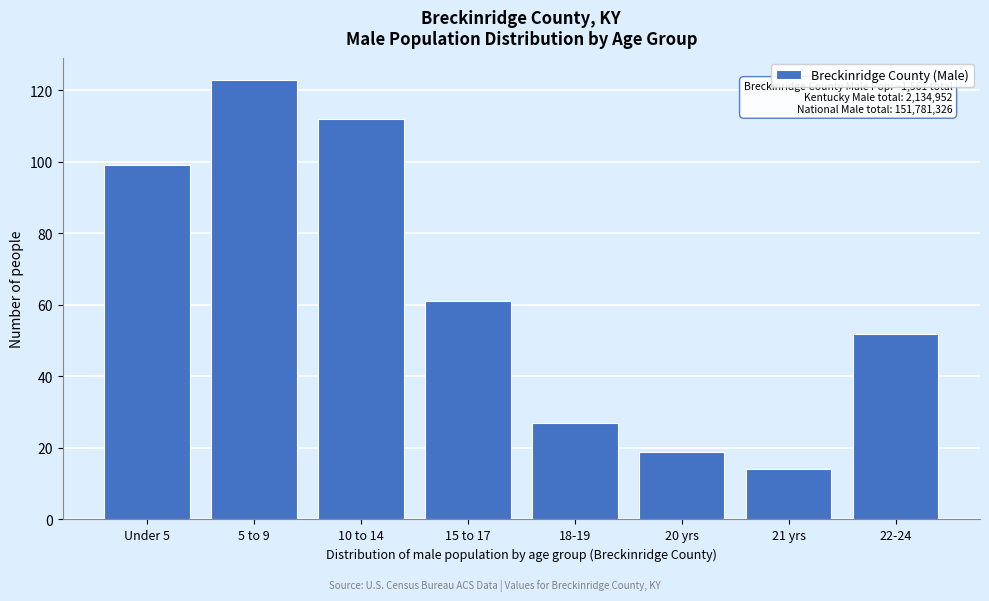

Reading left to right, transcribe all the data shown in this chart.

99	123	112	61	27	19	14	52